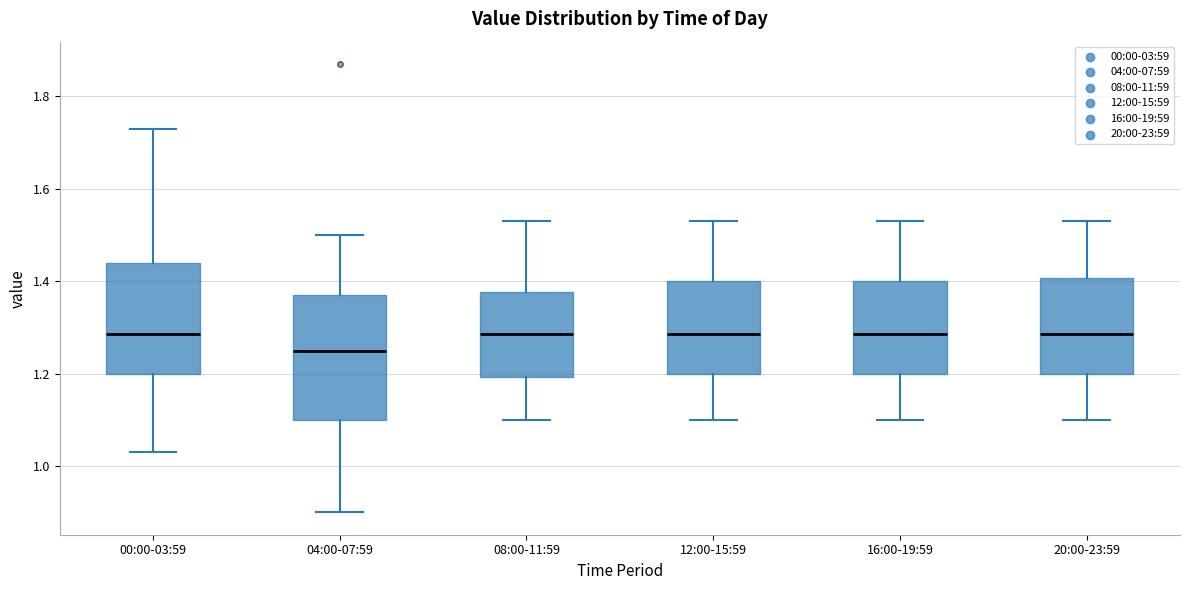

Comparing the boxes themselves (not the whiskers), which one is the tallest?

04:00-07:59